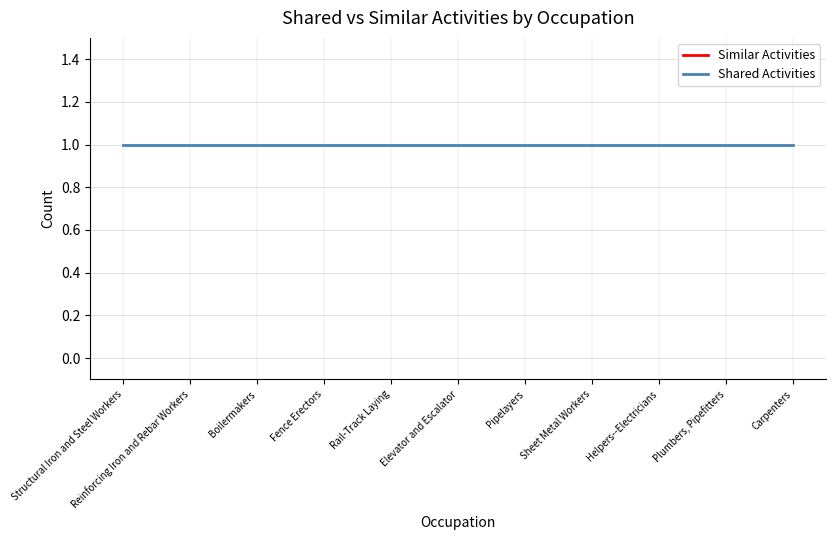

Which series has the largest total across all categories?

Shared Activities